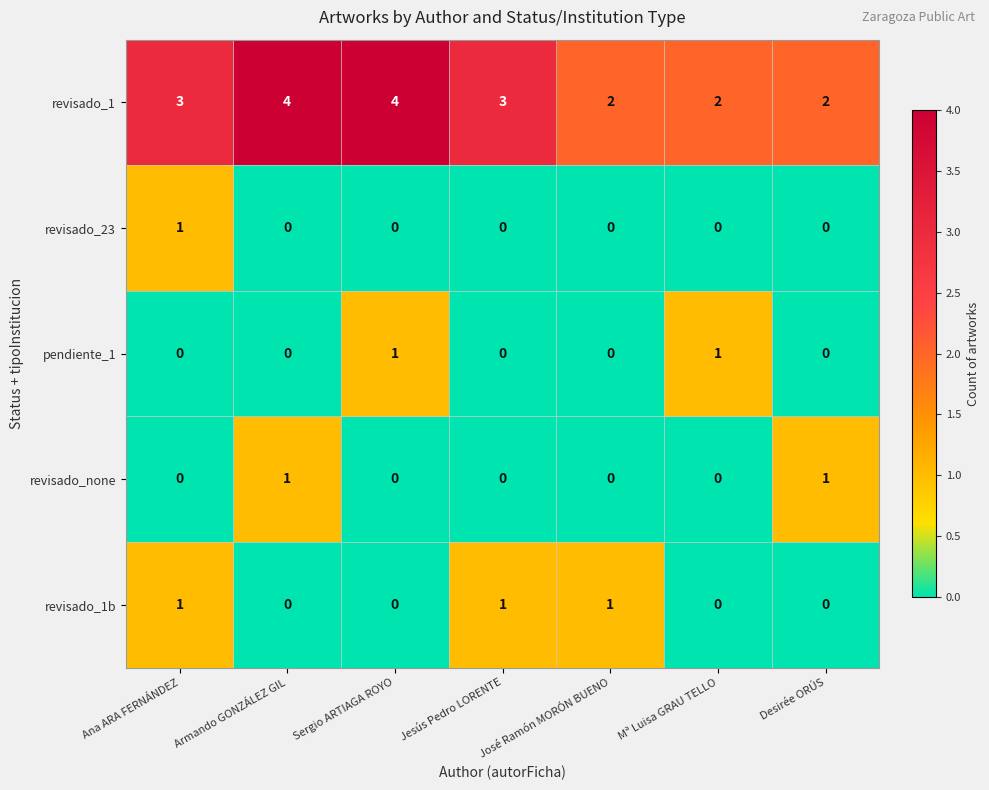

Which category has the highest value in the revisado_23 series?

Ana ARA FERNÁNDEZ